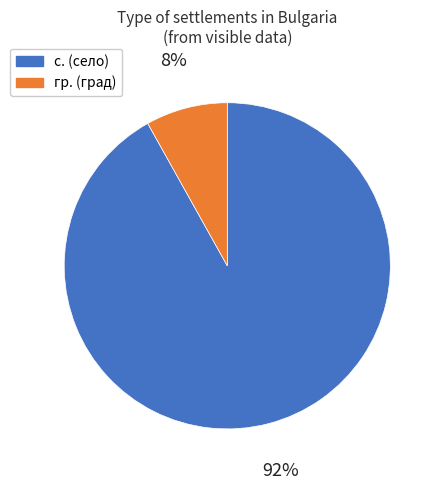

How many segments does this pie chart have?

2